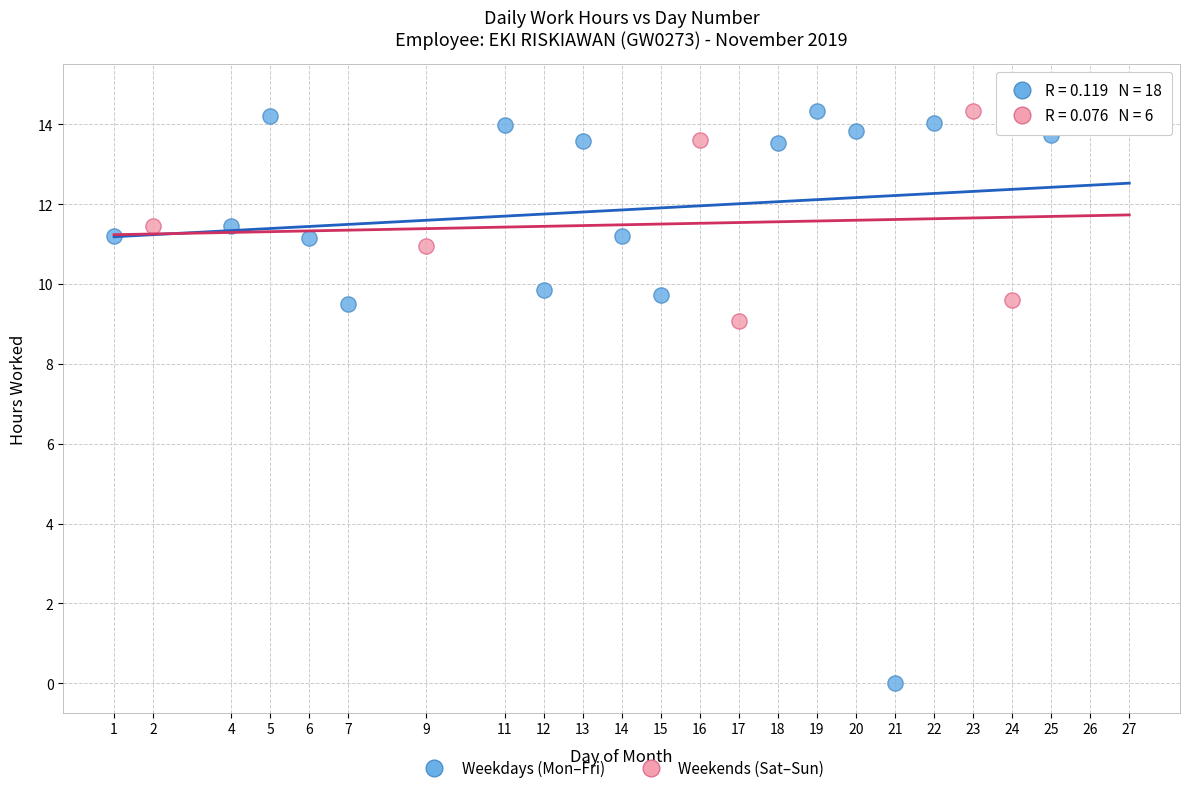

Which series has the largest Y range (max minus min)?

Weekdays (Mon–Fri)